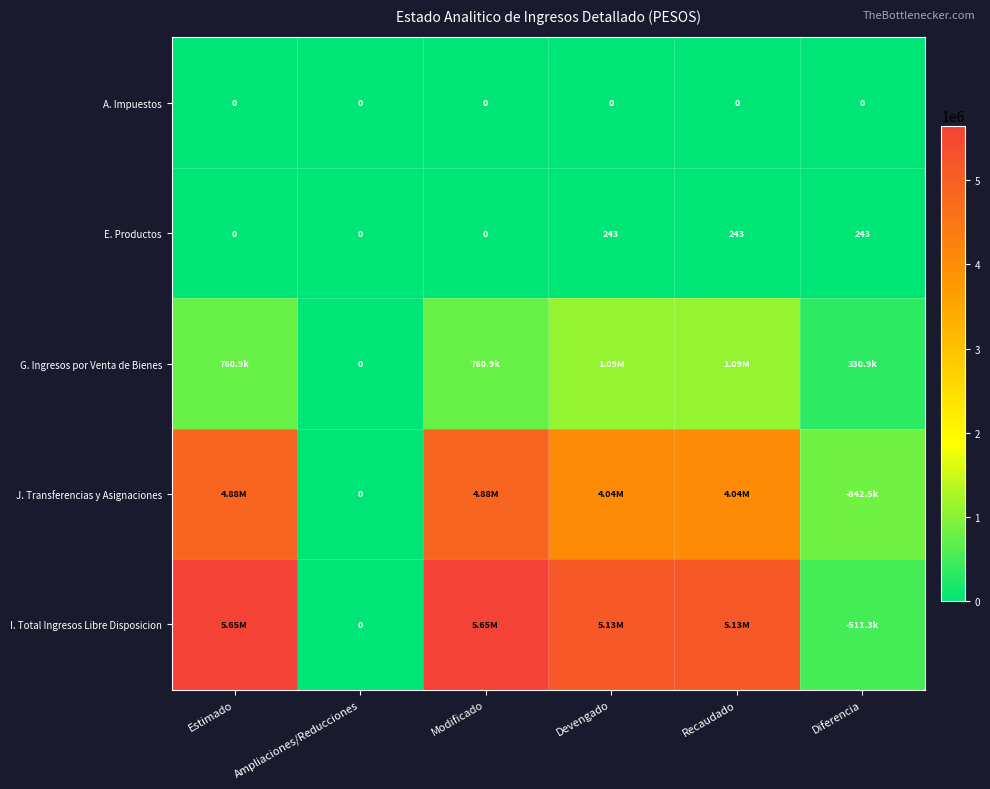

True or false: G. Ingresos por Venta de Bienes has a value of 760902.5 at Estimado.

True